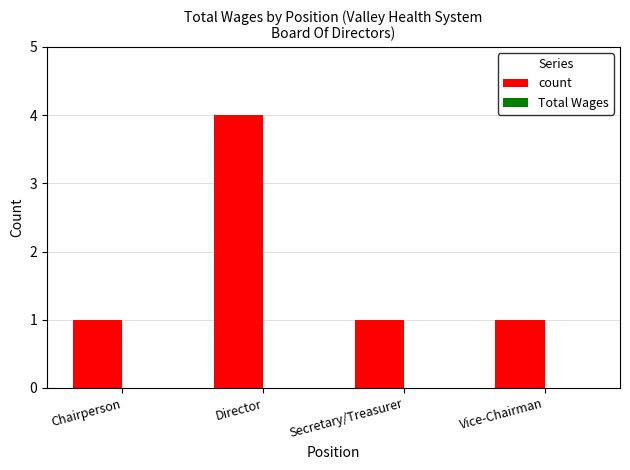

Reading left to right, transcribe all the data shown in this chart.

1	4	1	1